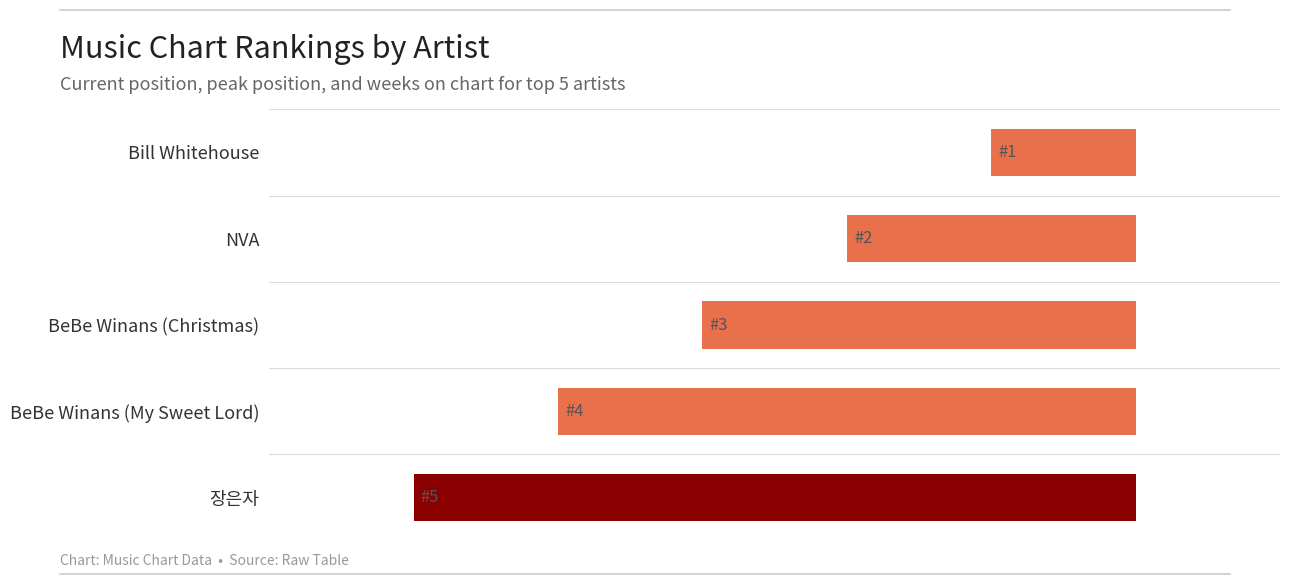

List the labels in order of value, largest first.

Bill Whitehouse, NVA, BeBe Winans (Christmas), BeBe Winans (My Sweet Lord), 장은자